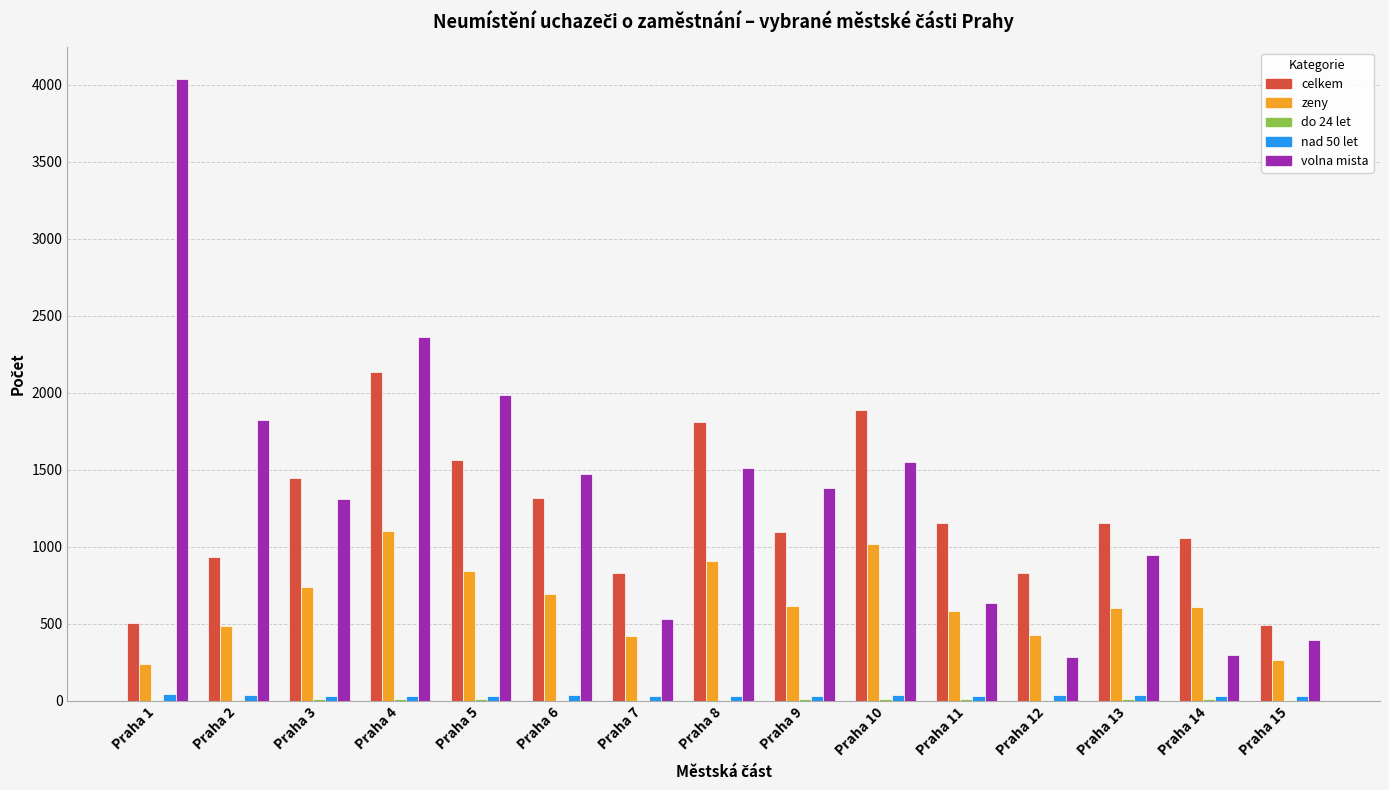

Is it true that zeny equals 144 at Praha 13?

False